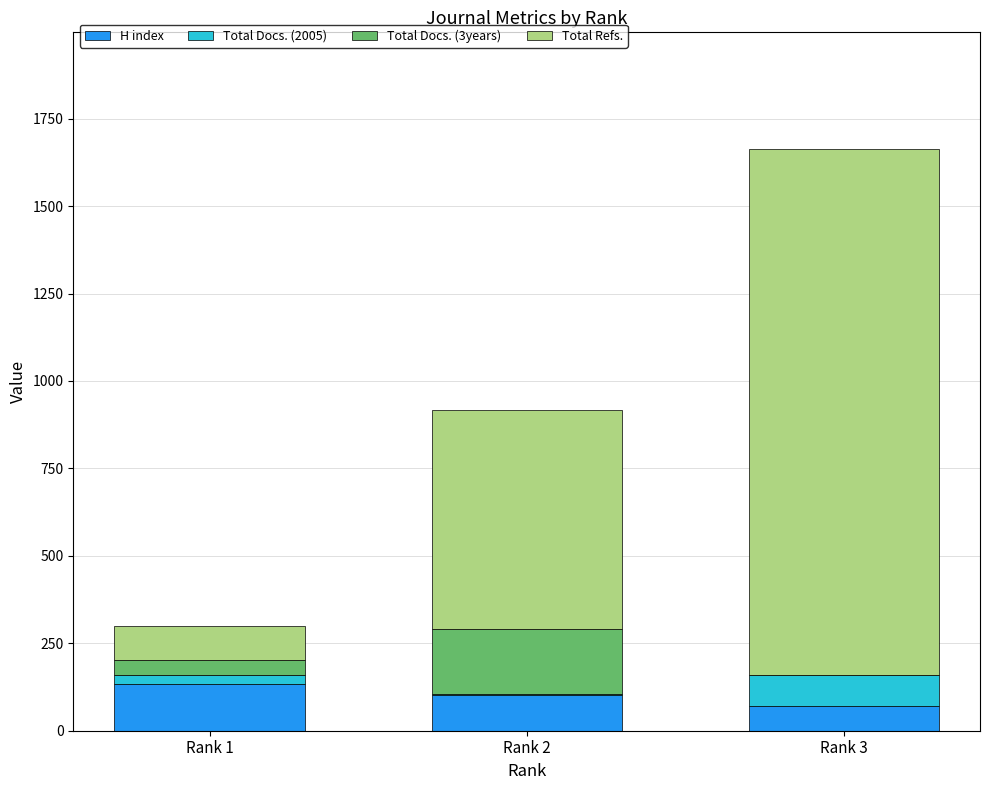

What is the highest value of the H index series?

133